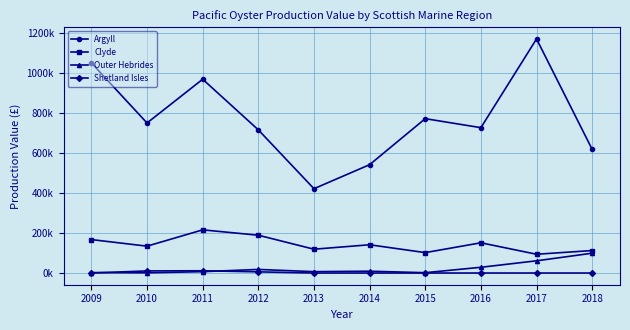

Where is Clyde nearest to the value 154945?

2016